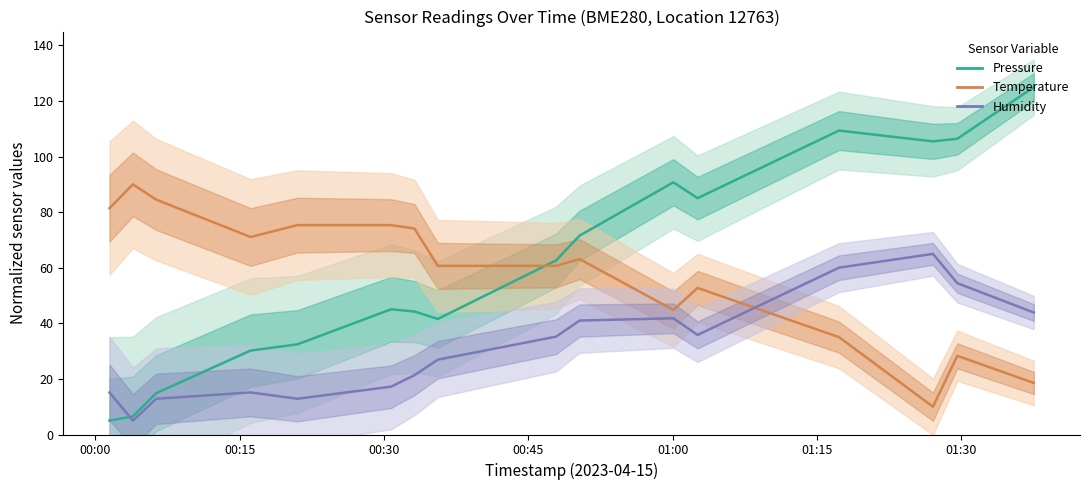

What is the average value of the Temperature series?

57.9